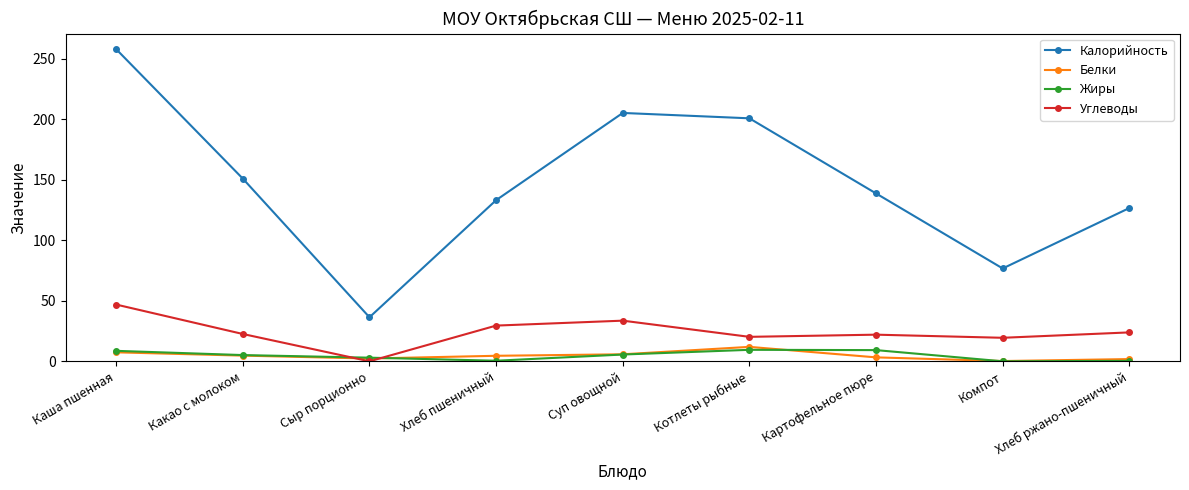

Which category has the lowest value in the Углеводы series?

Сыр порционно